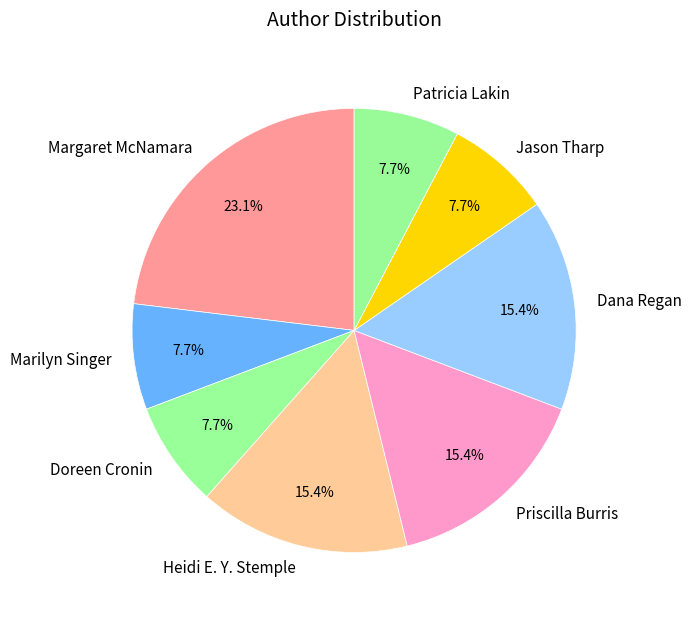

How many segments does this pie chart have?

8